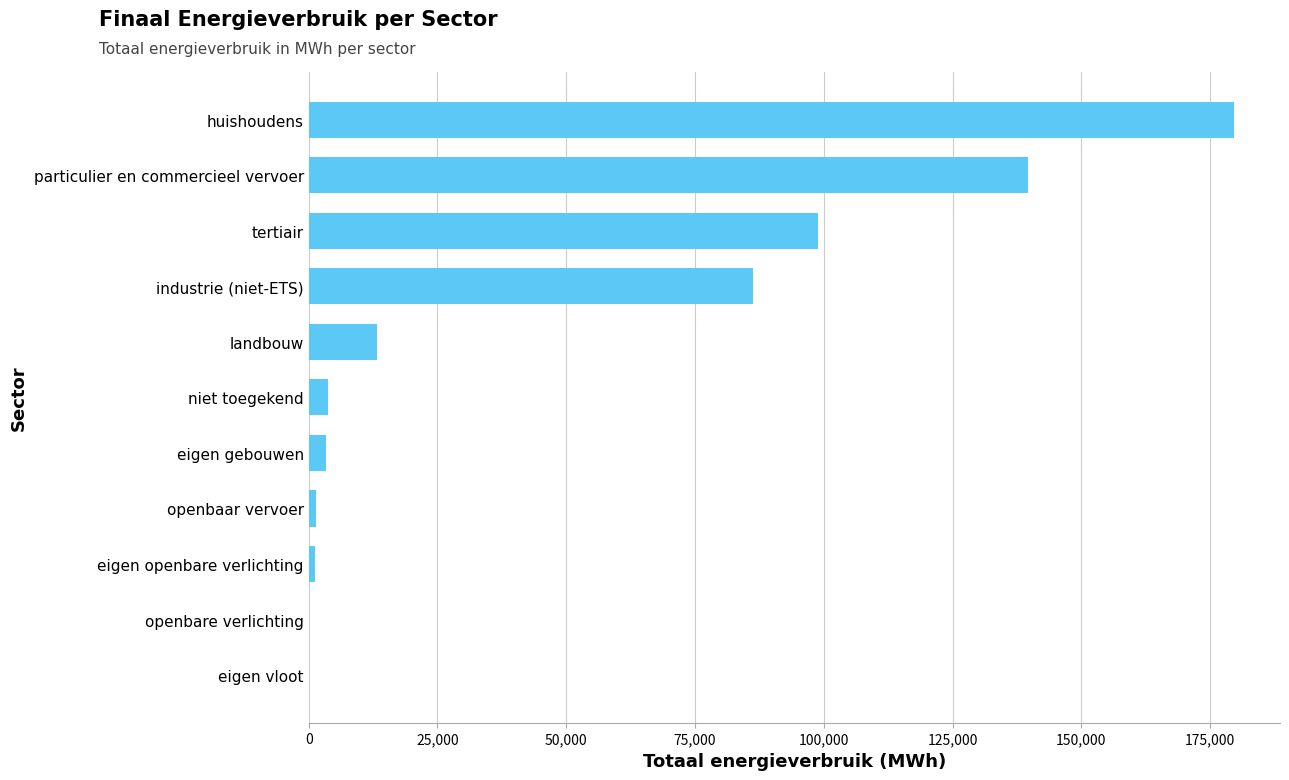

What value does the data have at huishoudens?

179571.3